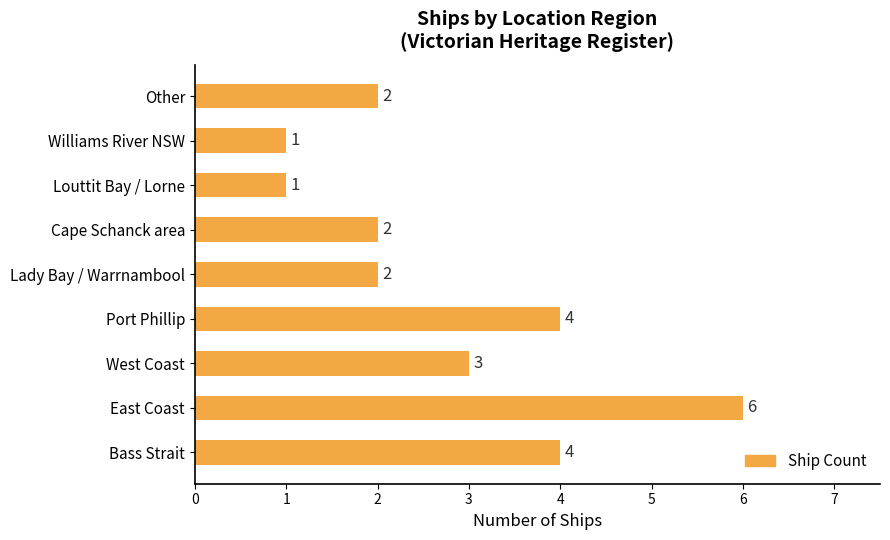

What is the greatest value displayed?

6